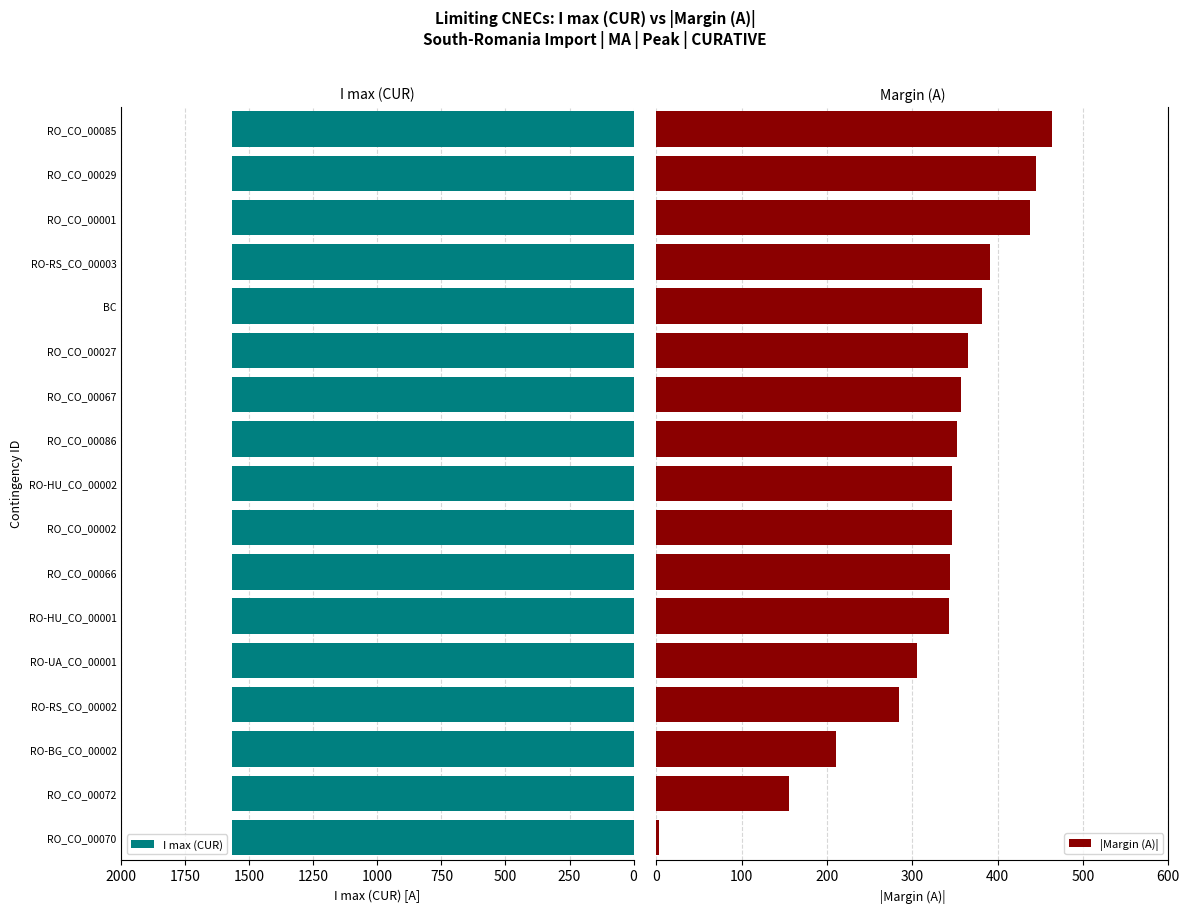

What is the sum of all |Margin (A)| values?

5533